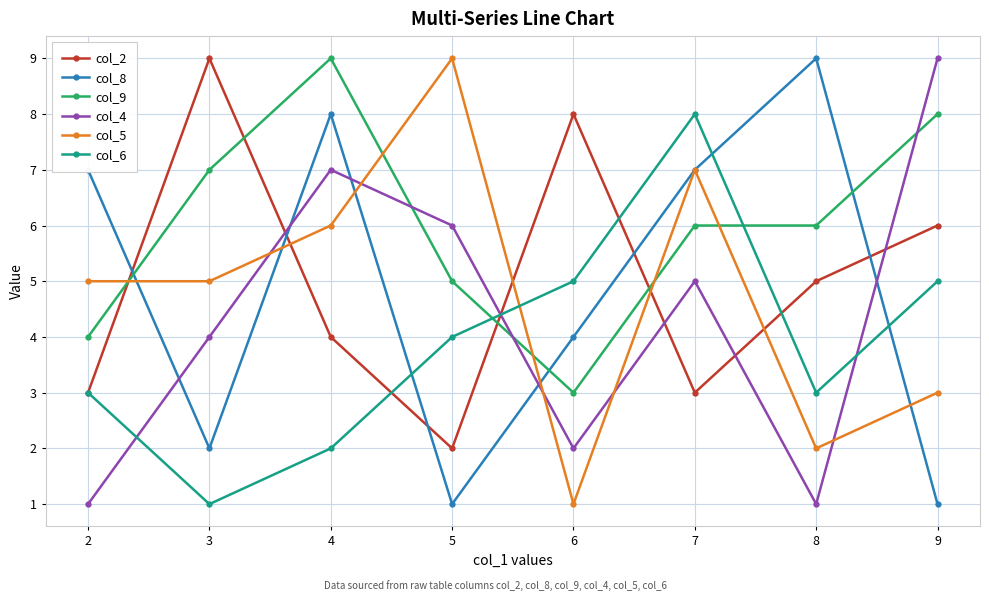

Which category has the lowest value in the col_6 series?

3